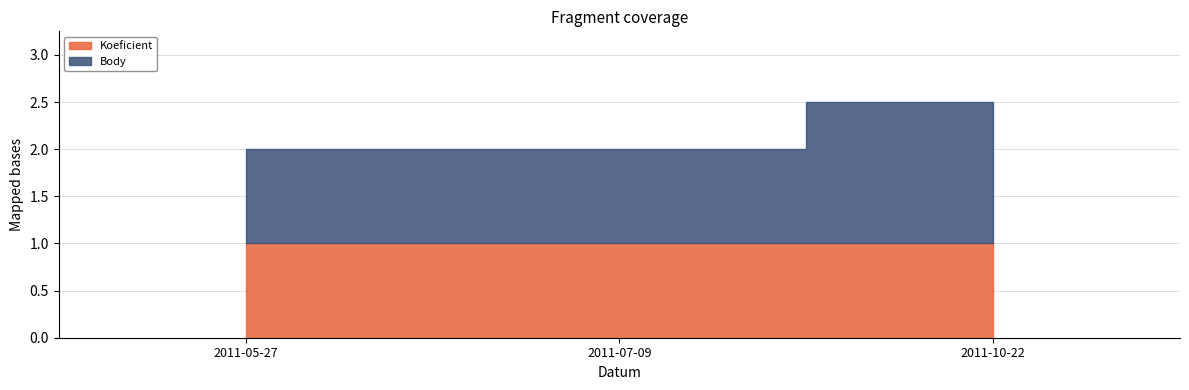

Is the value of Koeficient at 2011-10-22 greater than the value of Body at 2011-10-22?

No